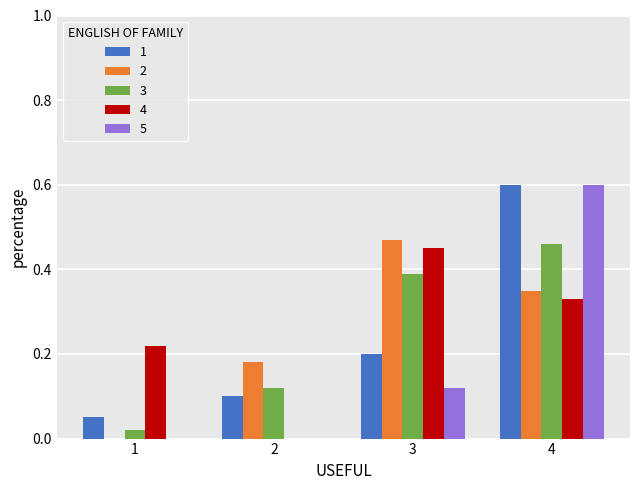

Is the value of 2 at 3 greater than the value of 4 at 1?

Yes